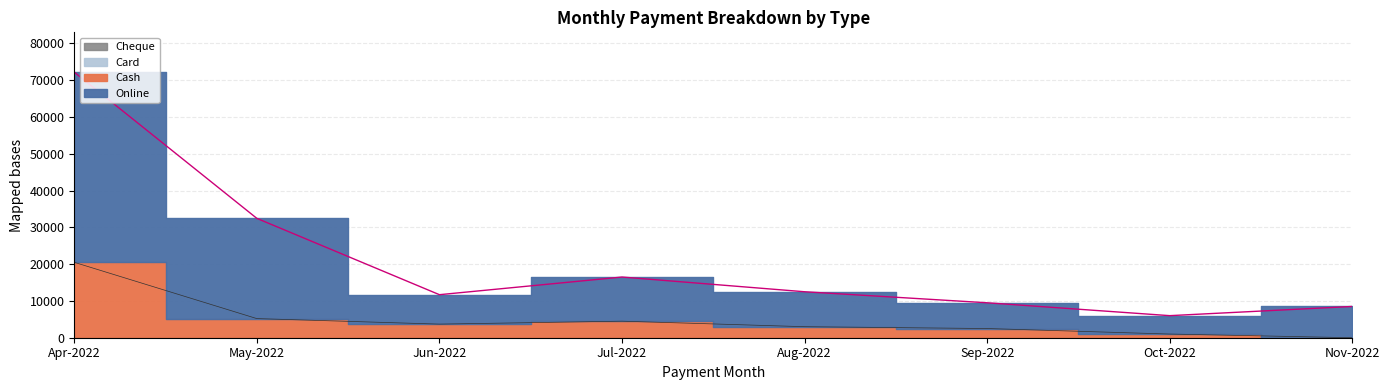

What is the maximum value shown in the chart?

72201